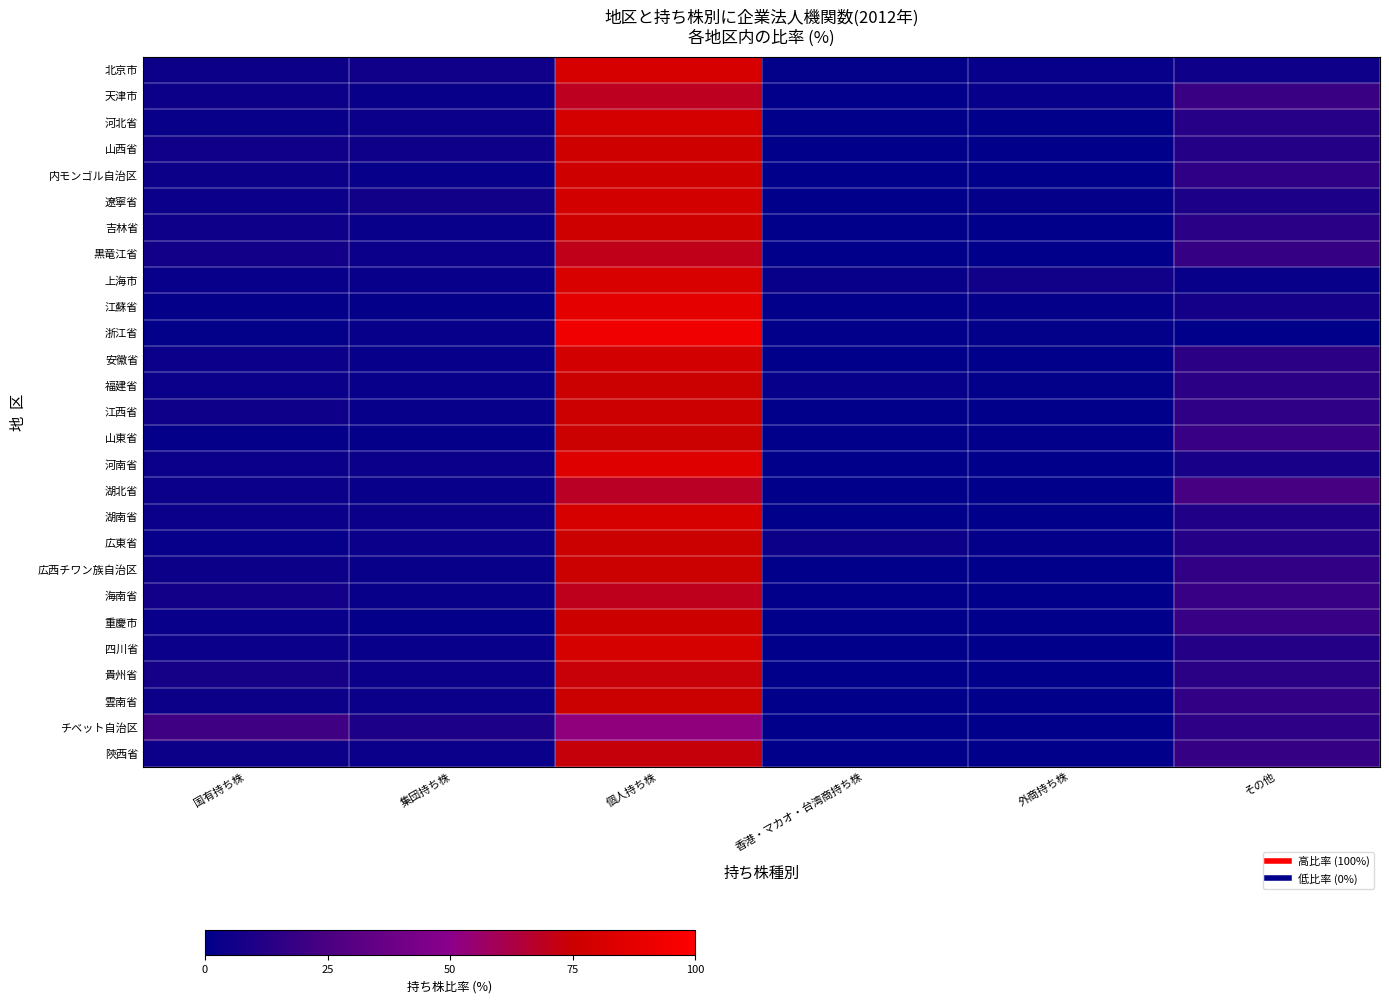

Which has a higher value, 集団持ち株 or その他?

集団持ち株